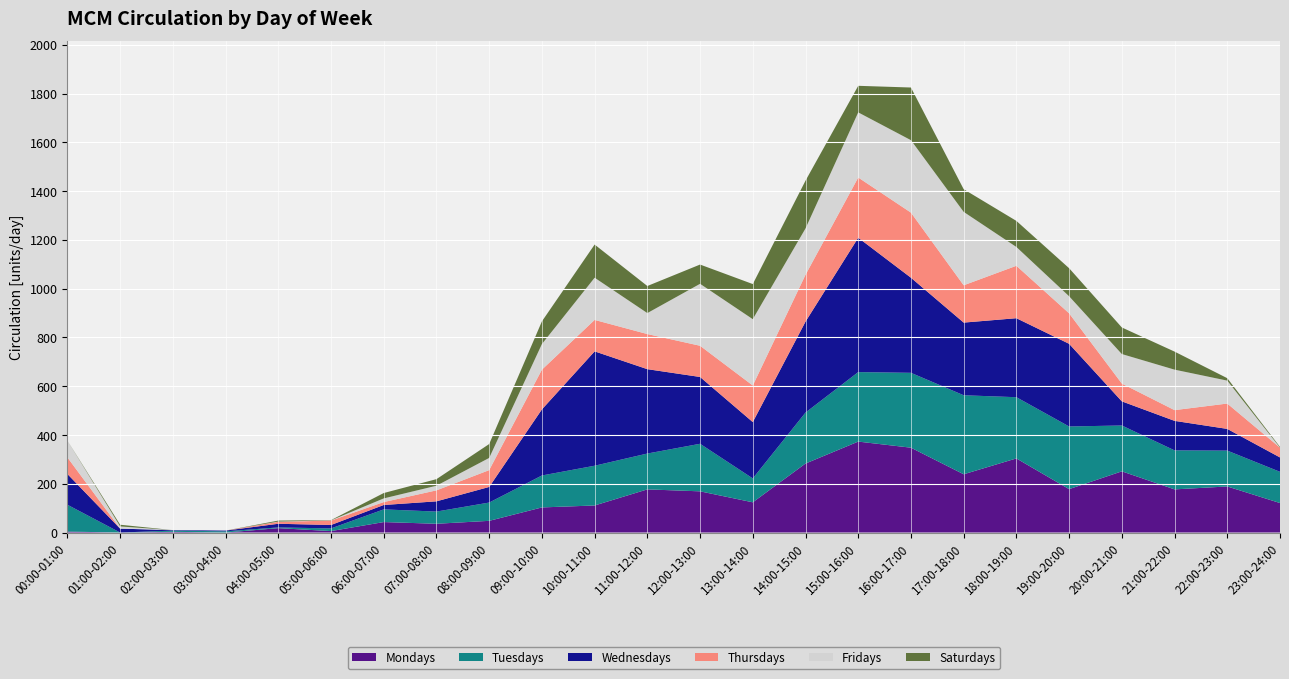

Reading left to right, list all the values displayed in this chart.

Mondays: 4	0	3	0	18	6	43	36	48	103	111	177	169	124	283	373	348	239	304	178	251	177	189	121
Tuesdays: 110	0	5	5	3	11	52	50	75	131	163	147	195	98	209	285	307	324	251	257	188	160	147	128
Wednesdays: 126	16	2	3	15	14	18	42	64	271	469	346	274	231	373	551	390	298	324	339	99	121	89	59
Thursdays: 68	0	0	0	8	18	12	45	69	163	129	144	128	150	192	247	267	153	215	125	73	44	104	40
Fridays: 69	9	0	0	1	1	15	19	50	105	173	86	254	272	190	267	297	301	77	70	121	166	94	0
Saturdays: 0	7	0	0	4	1	22	27	57	93	136	111	79	144	196	109	216	93	107	115	109	74	10	3